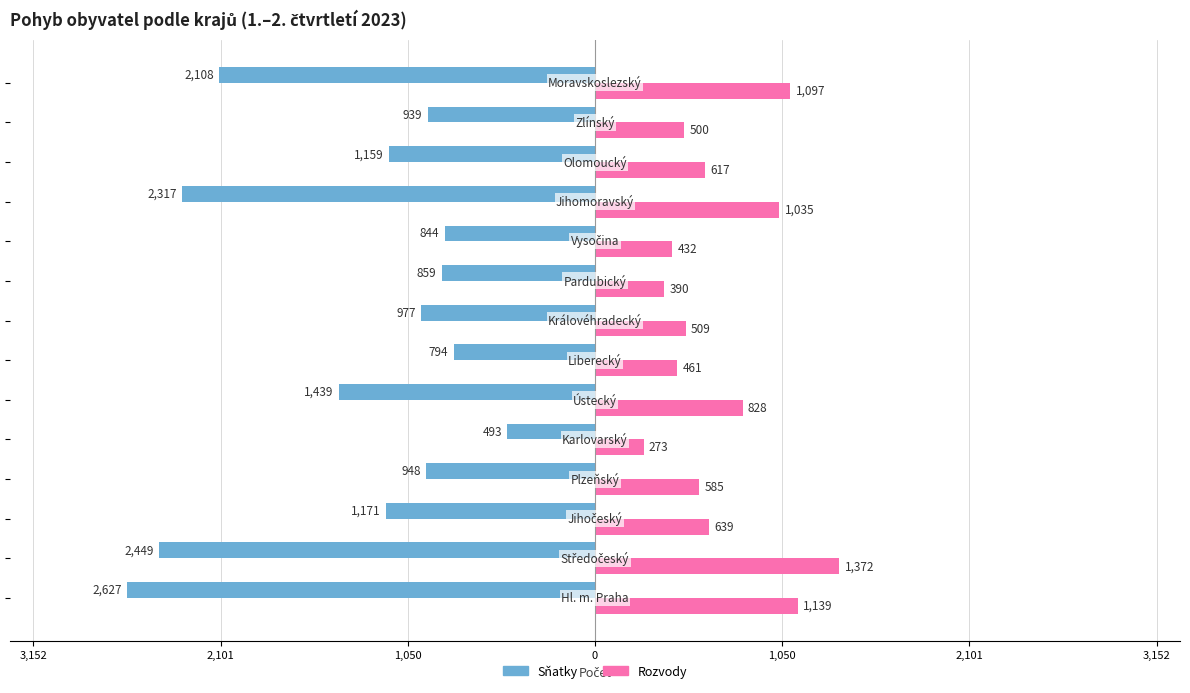

Which series has the widest spread of values?

Sňatky